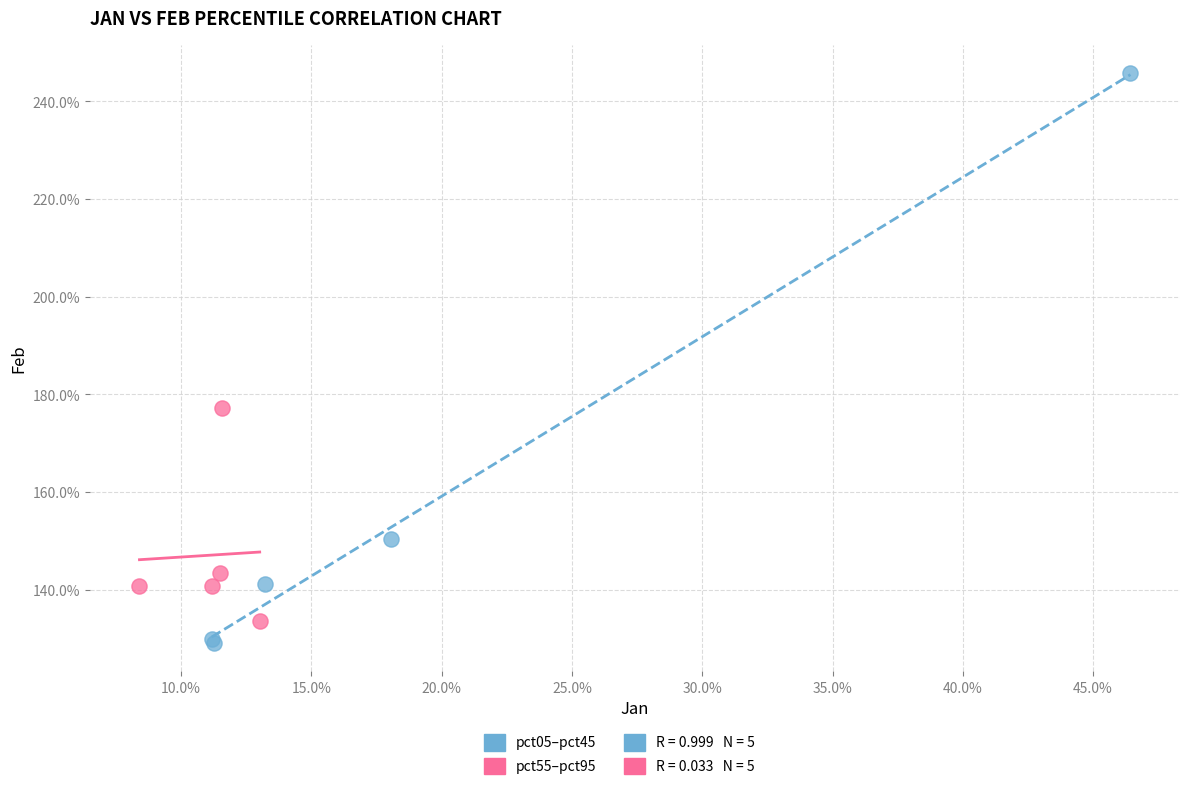

Which series reaches the maximum Y coordinate?

pct05–pct45